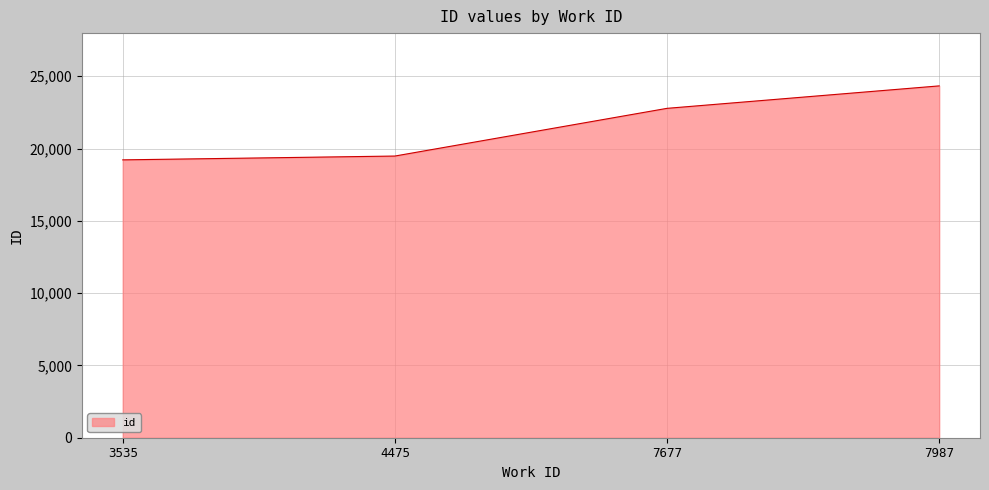

True or false: the data has more than 0 interior local peaks.

False